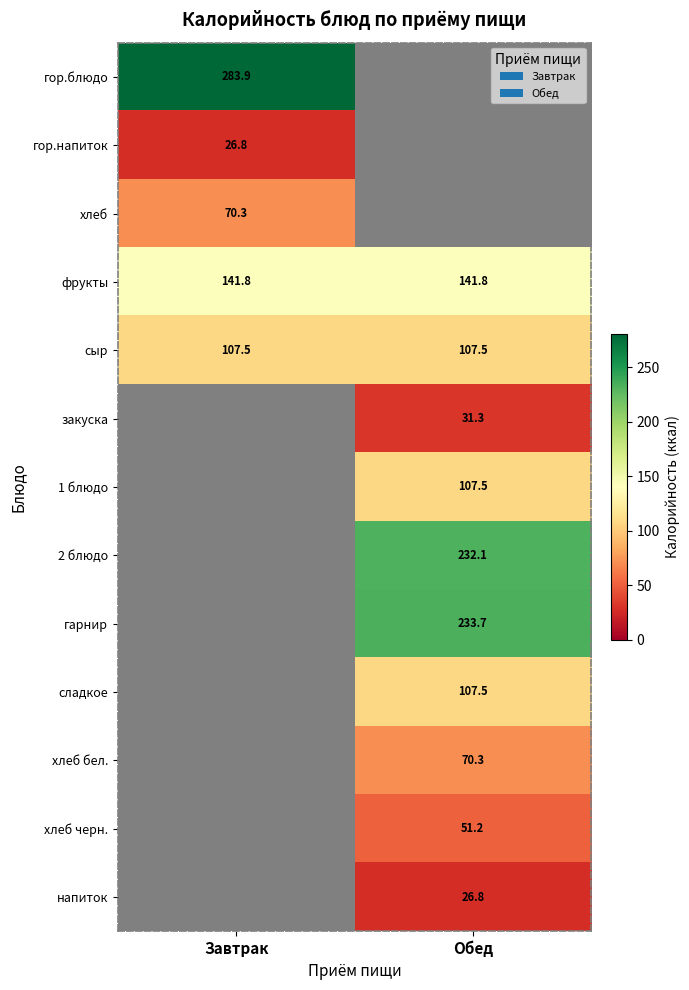

The хлеб series shows 25.6 at Завтрак. True or false?

False